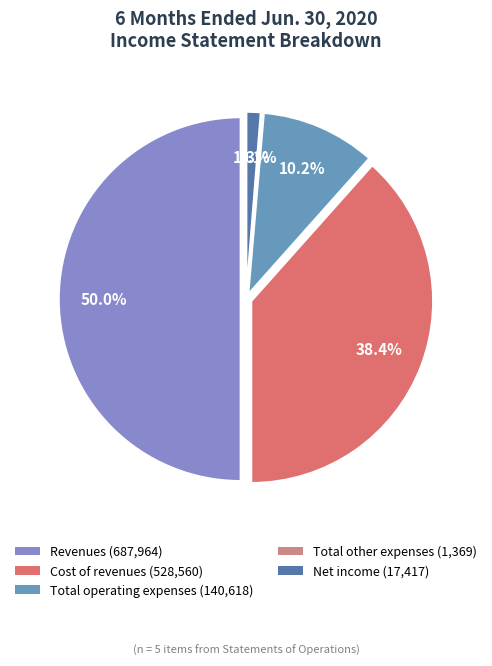

Which category has the smallest portion of the pie?

Total other expenses